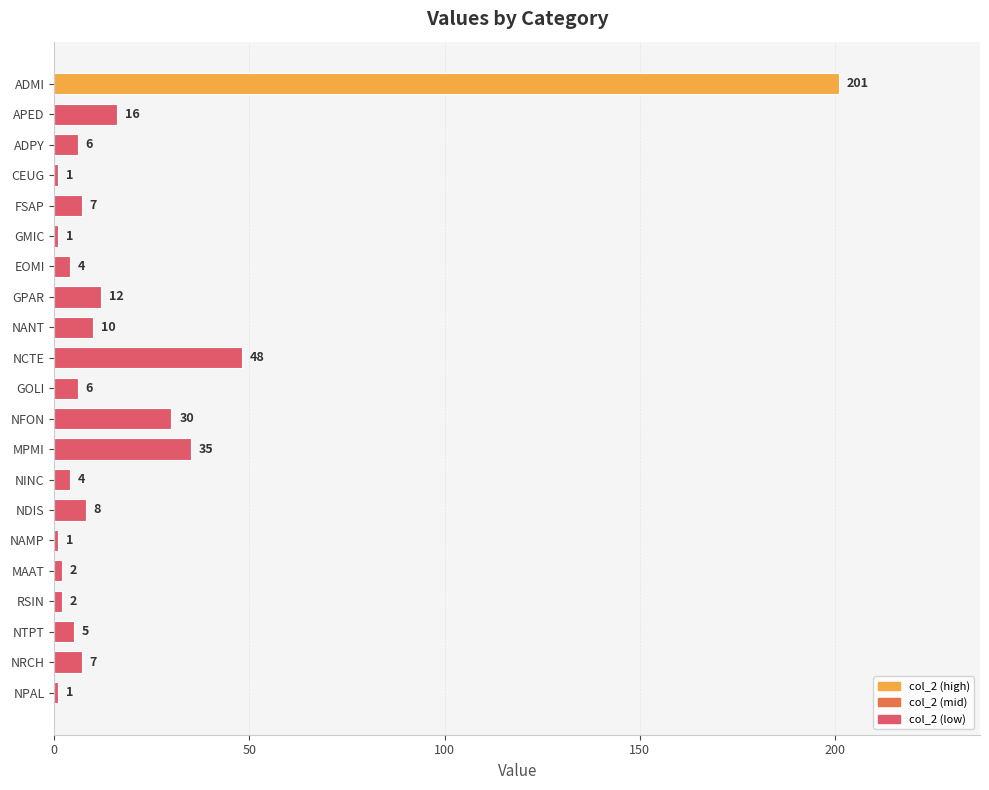

Which has a higher value, NDIS or NPAL?

NDIS